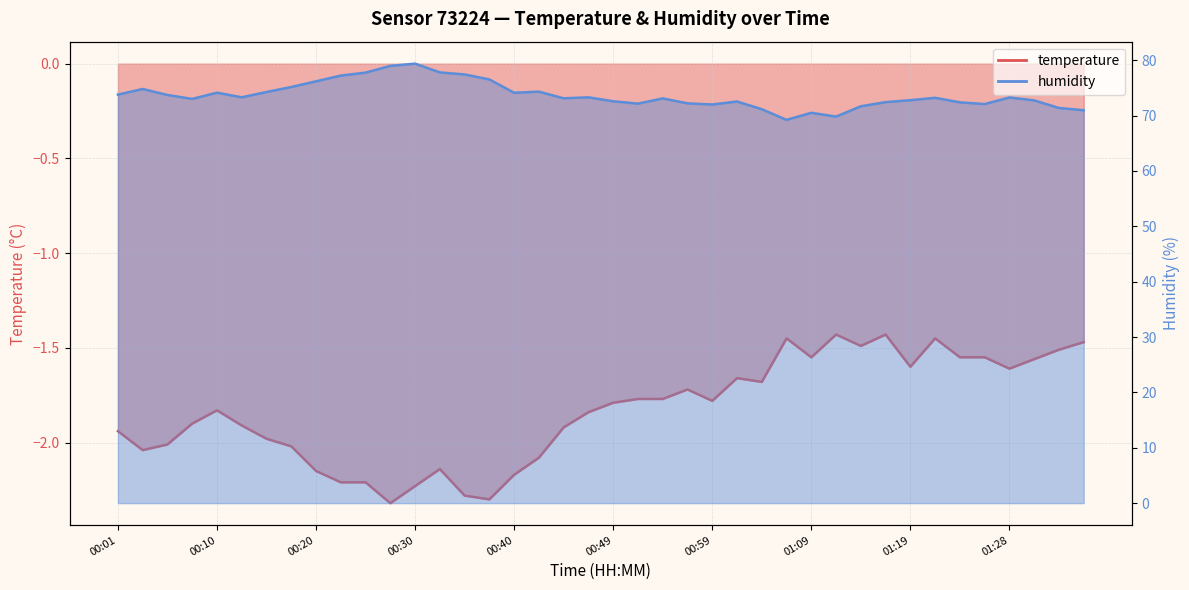

What is the difference between the highest and lowest values at 01:26?

73.6